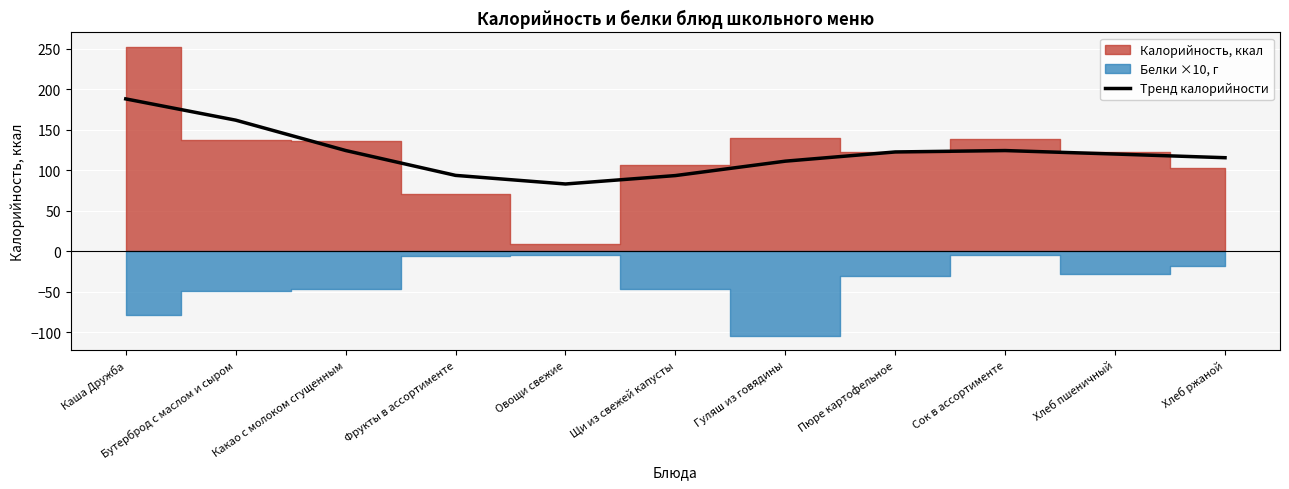

What is the minimum value for Тренд калорийности?

83.0